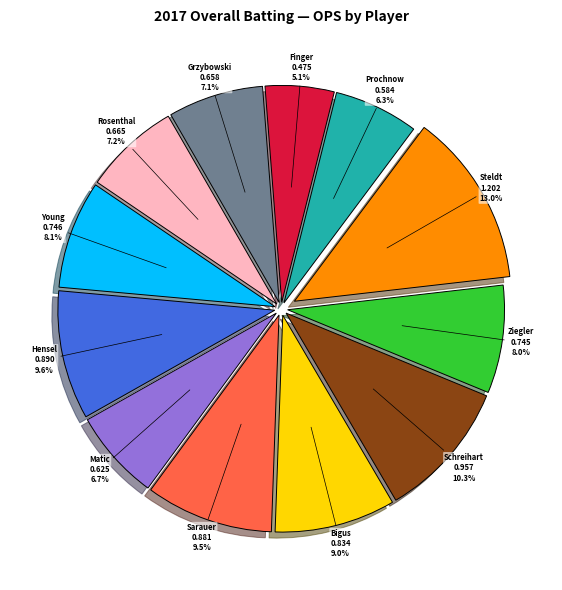

Is there any slice that represents more than half of the pie?

No